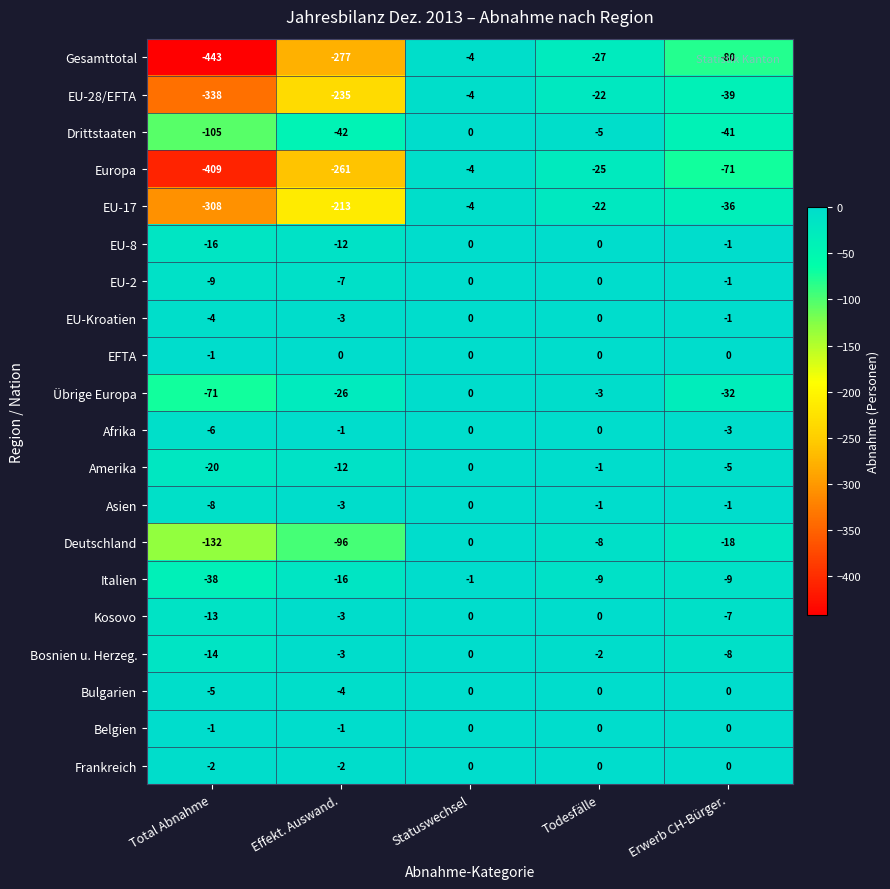

Which series has the widest spread of values?

Gesamttotal